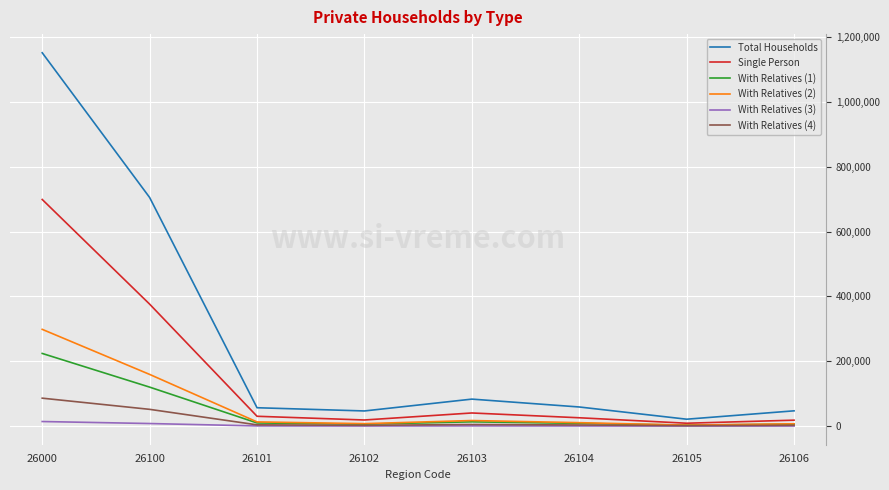

What is the approximate value of With Relatives (4) at 26104, to the nearest 50?

3500